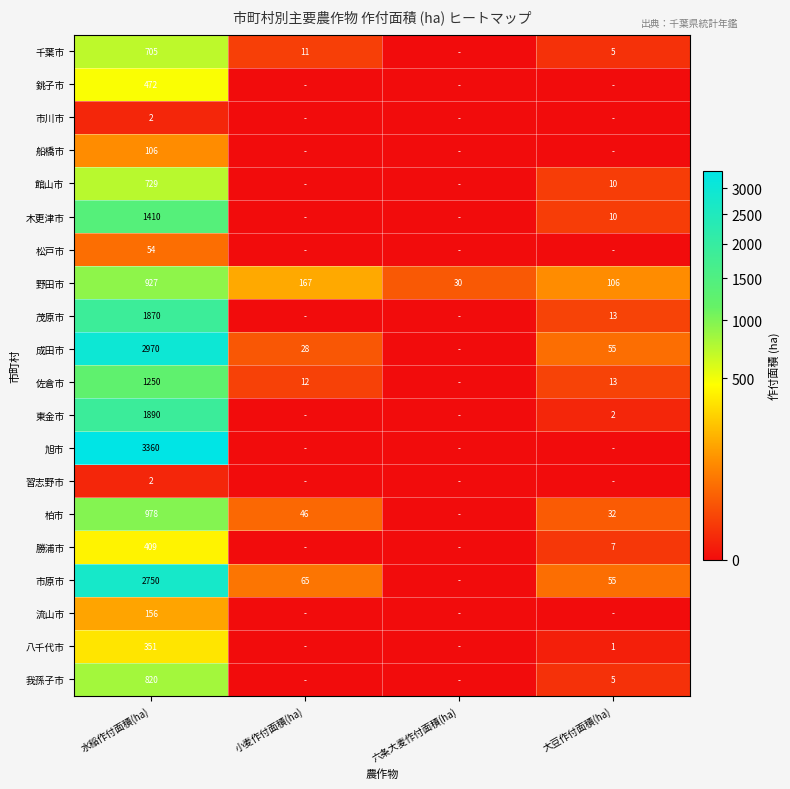

The 野田市 series shows 106 at 大豆作付面積(ha). True or false?

True